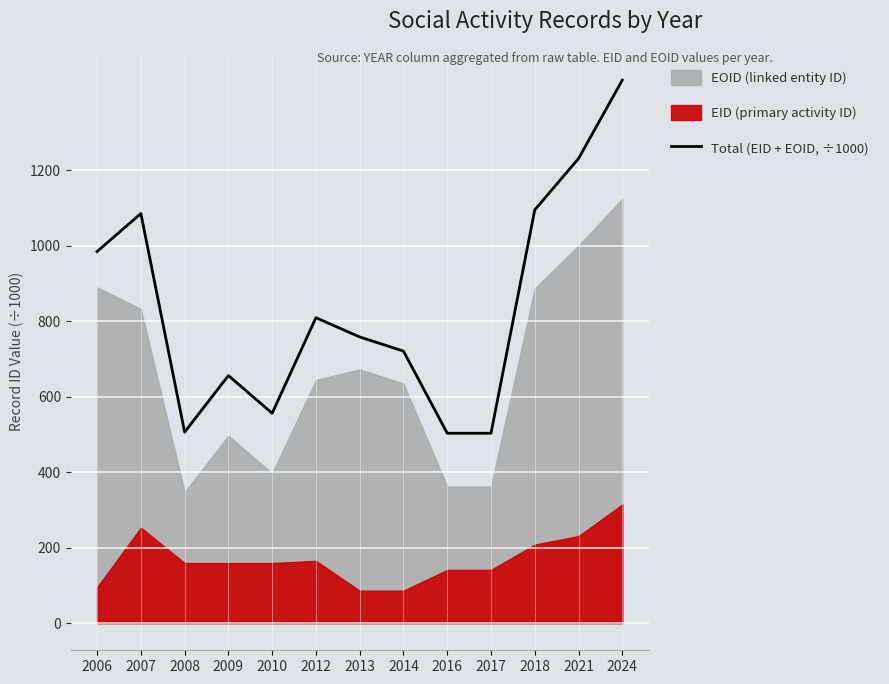

What is the average value?

834.0